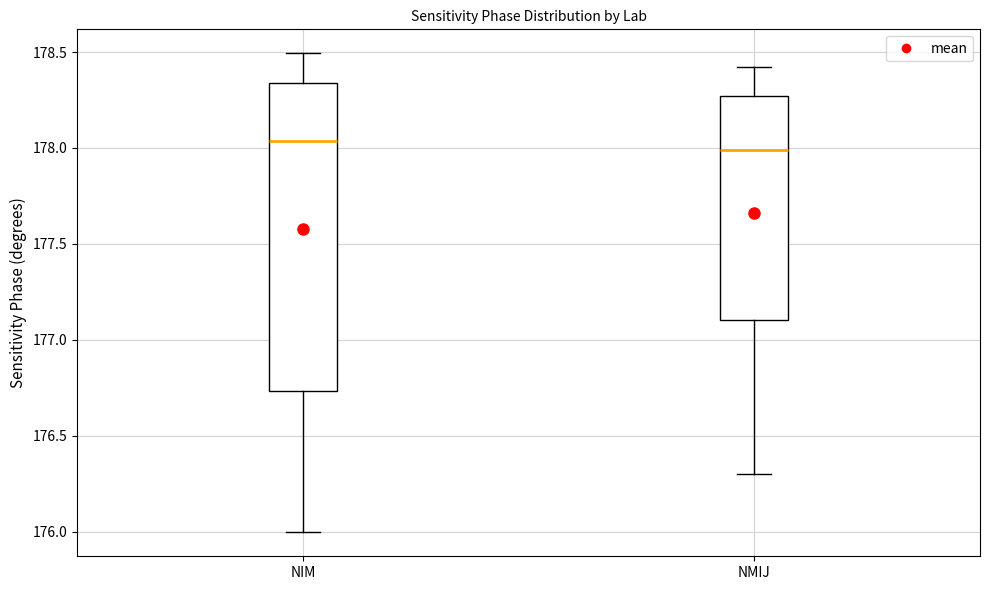

Reading left to right, read every box against the y-axis: the position of its median line, the range the box covers, and the ends of its whiskers. The values are not printed on the chart, so give them approximately, as read against the axis.

NIM: median 178.05, box 176.75 to 178.35, whiskers 176.00 to 178.50
NMIJ: median 178.00, box 177.10 to 178.25, whiskers 176.30 to 178.40